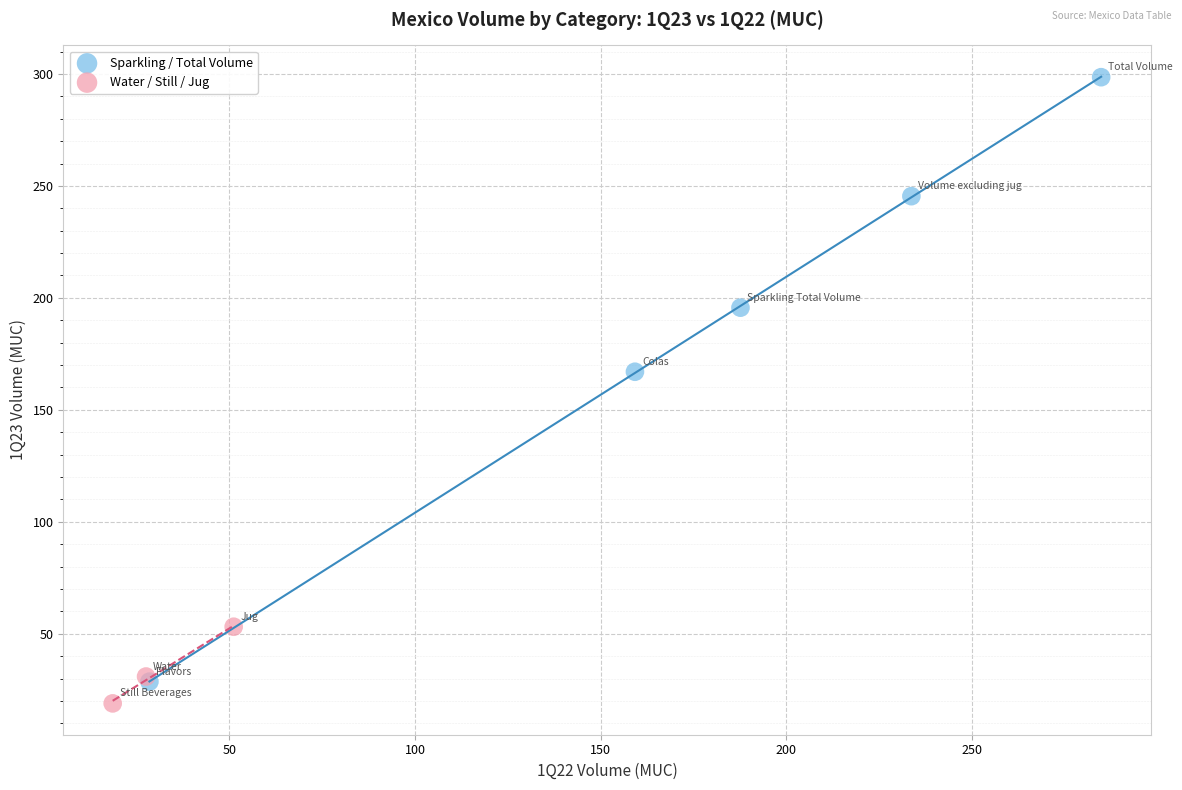

Which series has the widest spread of Y values?

Sparkling / Total Volume